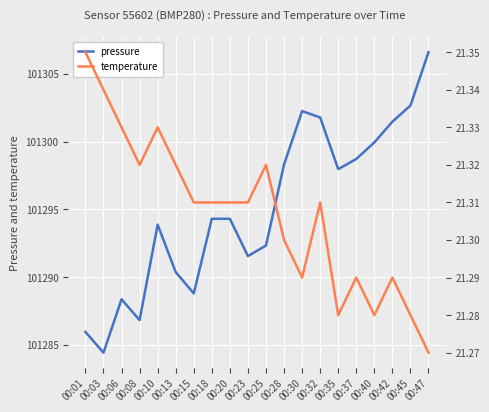

Which series has the widest spread of values?

pressure